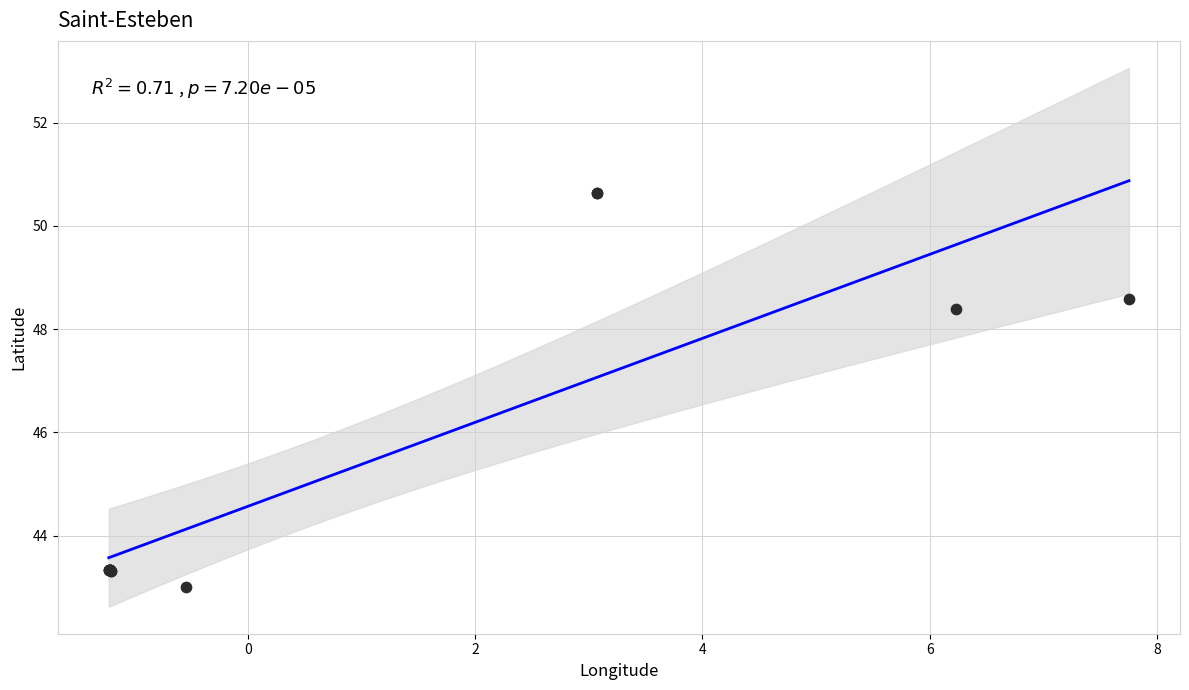

What Y value in the scatter plot is closest to 46?

48.4